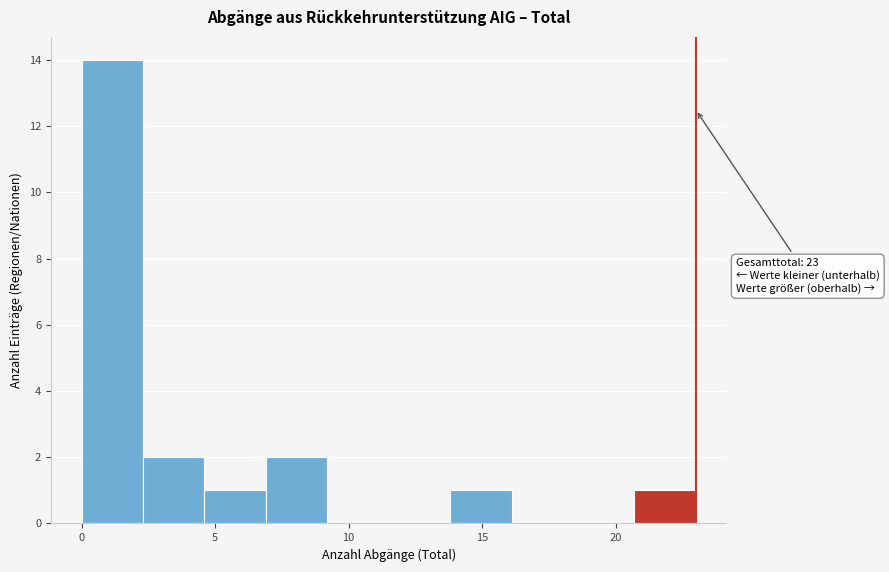

Over which range of the x-axis is the bar tallest?

0.0 to 2.3